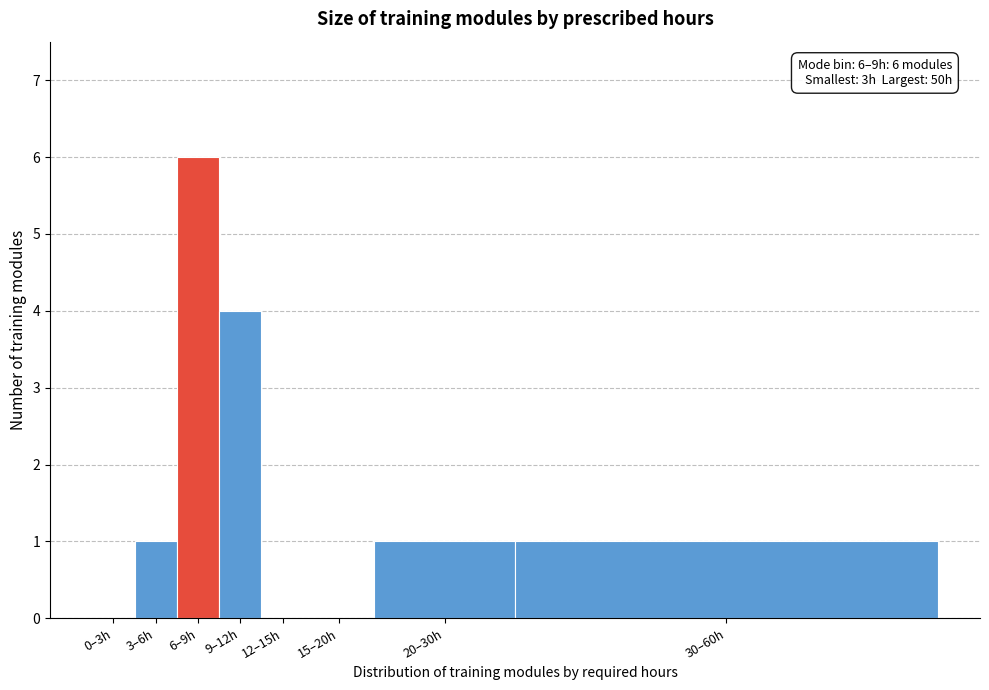

Reading right to left, what are all the values shown in this chart?

30–60h=1	20–30h=1	15–20h=0	12–15h=0	9–12h=4	6–9h=6	3–6h=1	0–3h=0